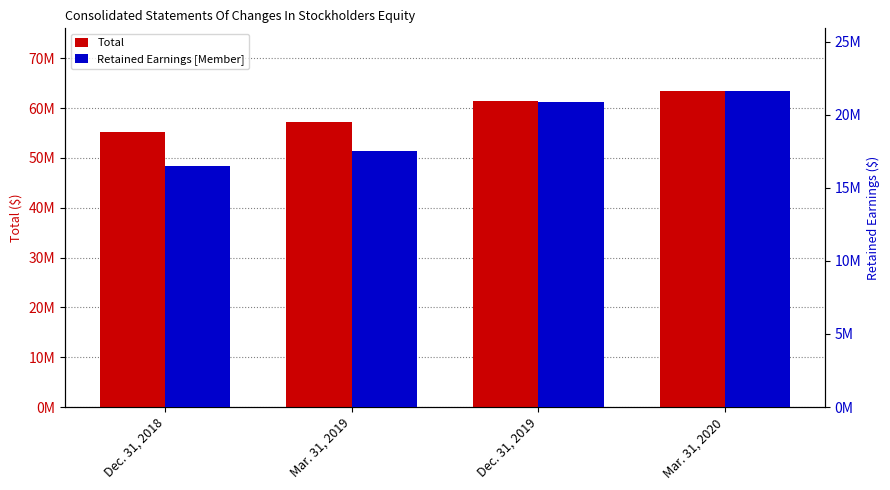

What is the difference between the Retained Earnings [Member] values at Mar. 31, 2020 and Dec. 31, 2018?

5070000